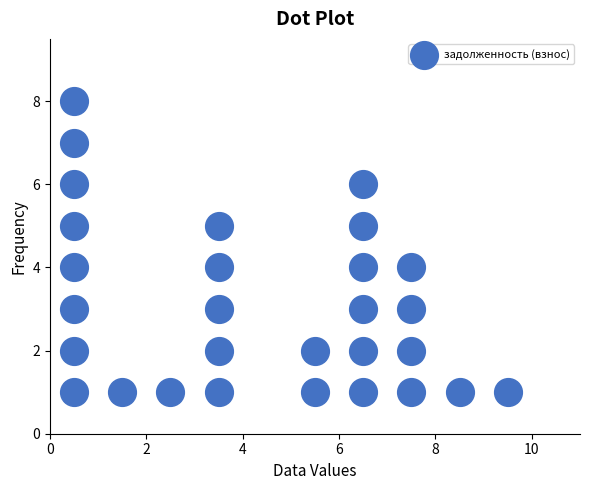

What is the range of Y values (max minus min)?

7